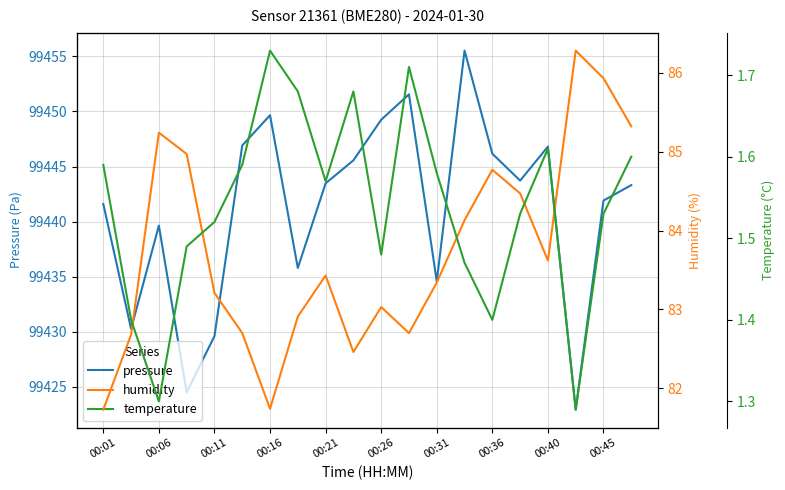

At which label is pressure closest to 99439?

00:06